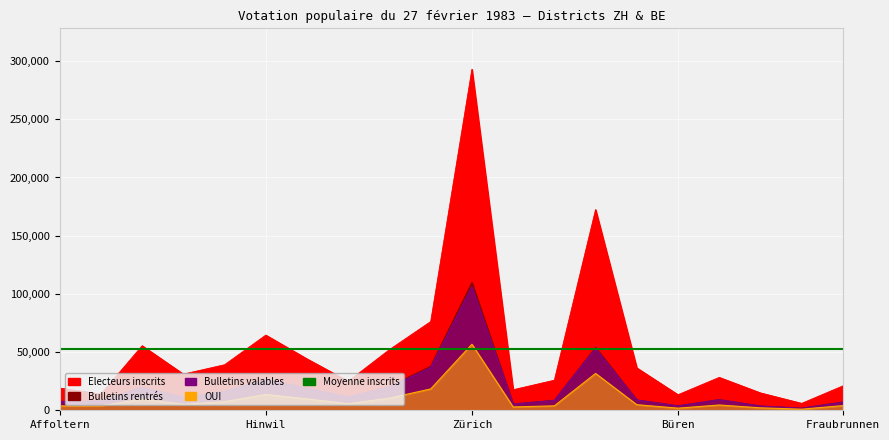

True or false: Bulletins rentrés and OUI intersect in this chart.

False